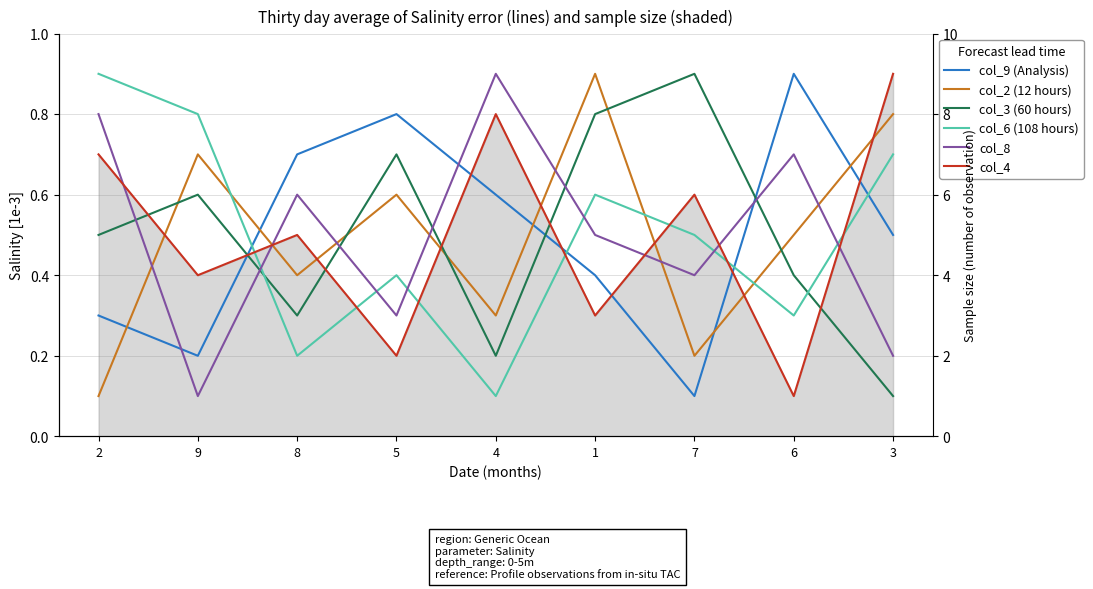

What is the label of the 3rd point from the right?

7